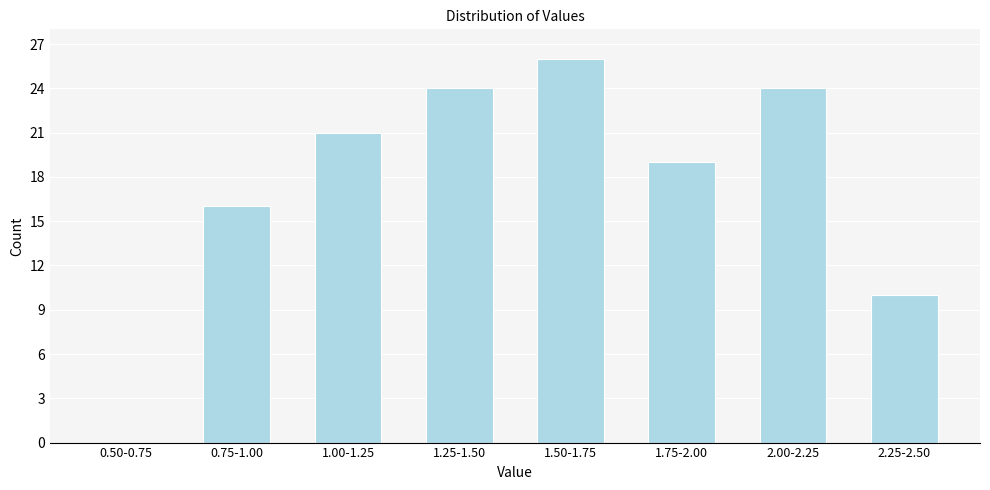

Reading right to left, list all the values displayed in this chart.

2.25-2.50=10	2.00-2.25=24	1.75-2.00=19	1.50-1.75=26	1.25-1.50=24	1.00-1.25=21	0.75-1.00=16	0.50-0.75=0